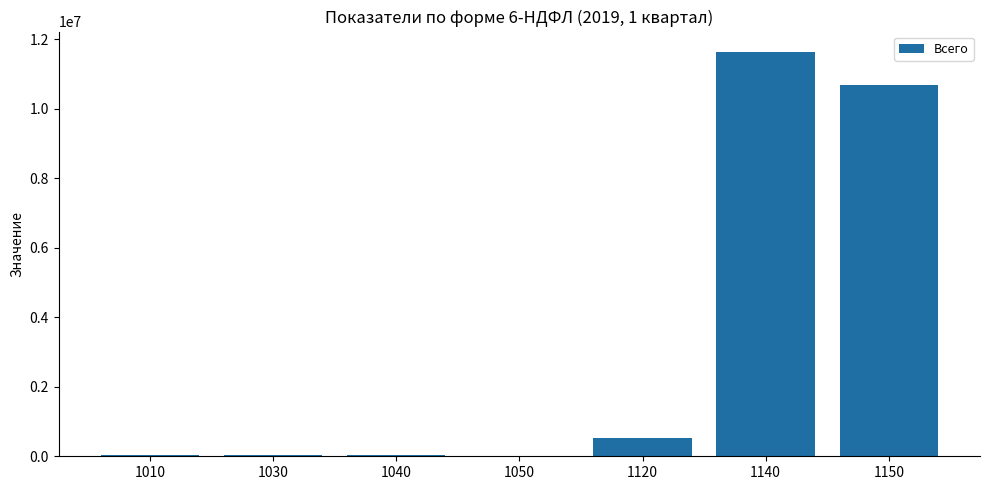

How many data points does each series have?

7